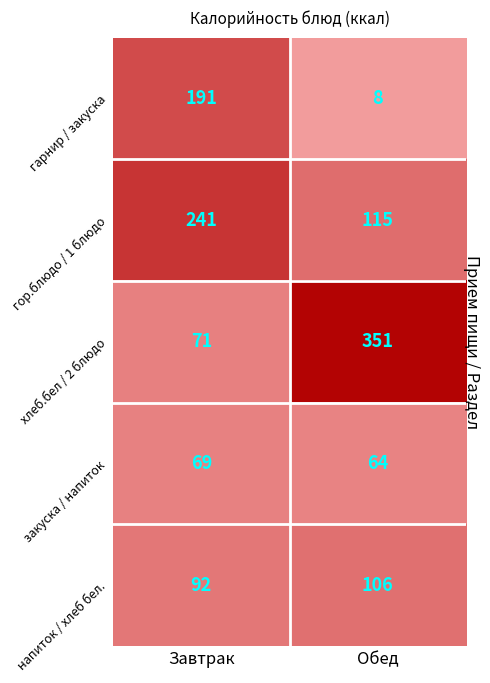

What value does the закуска / напиток series have at Завтрак?

69